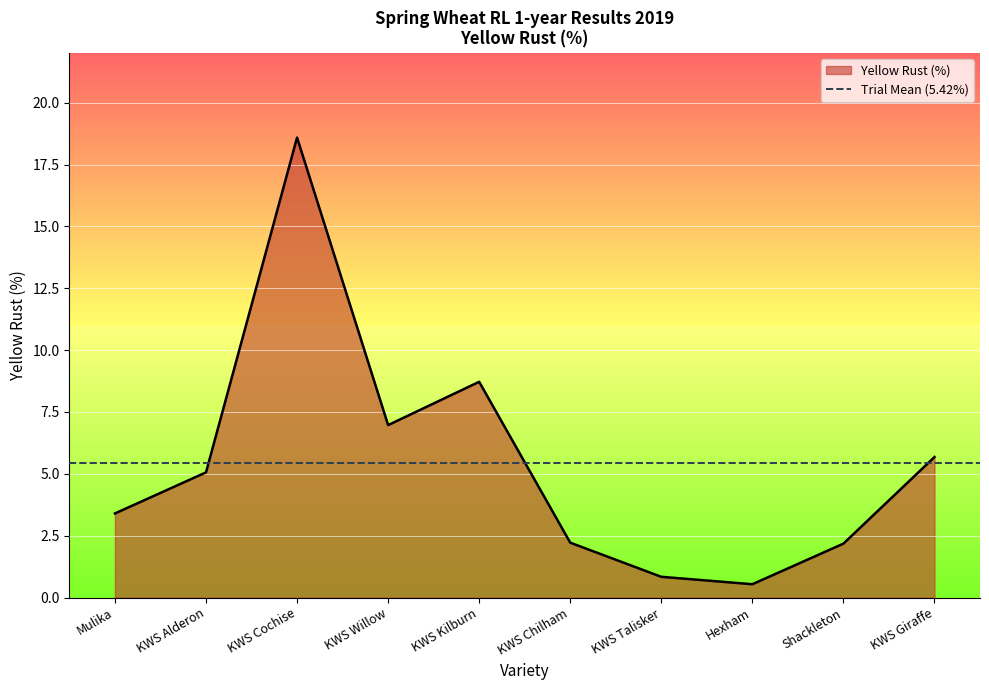

What is the value of the 9th point from the left?

2.2